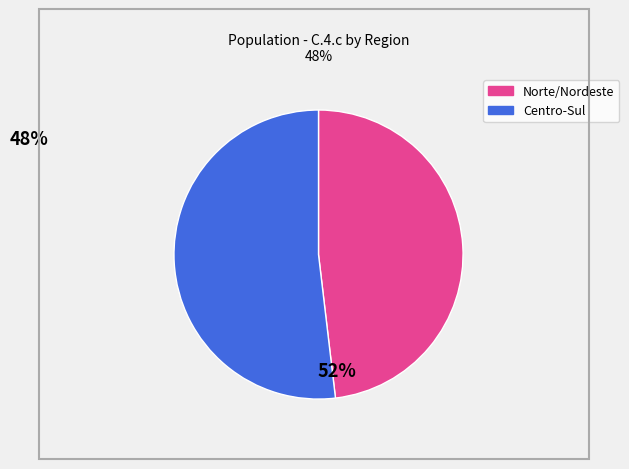

Is there a majority slice in this chart?

Yes